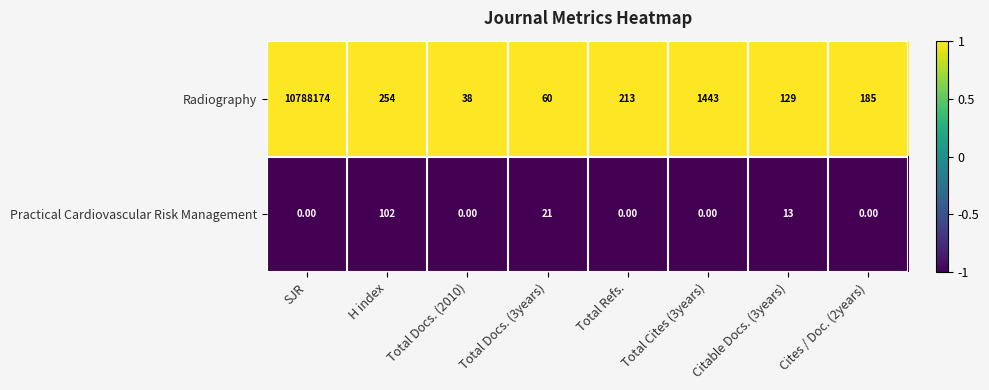

At which label does Radiography reach its peak?

SJR